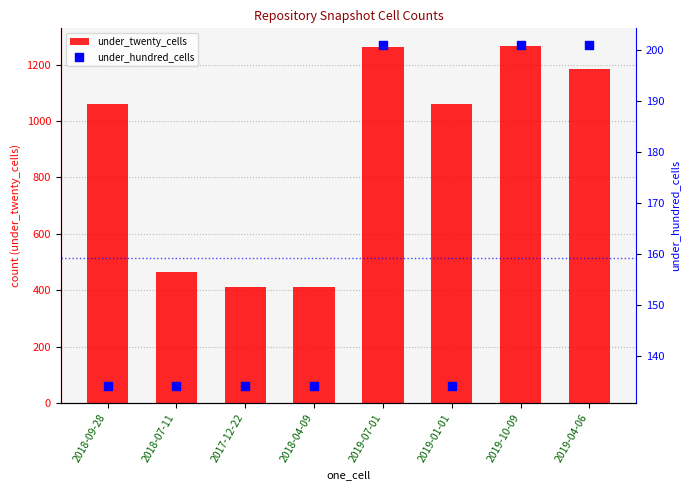

What are all the series names shown in the legend?

under_twenty_cells, under_hundred_cells